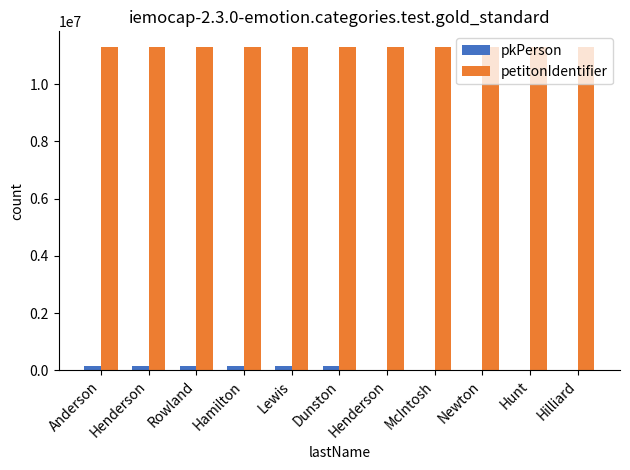

How many groups of bars are there?

11